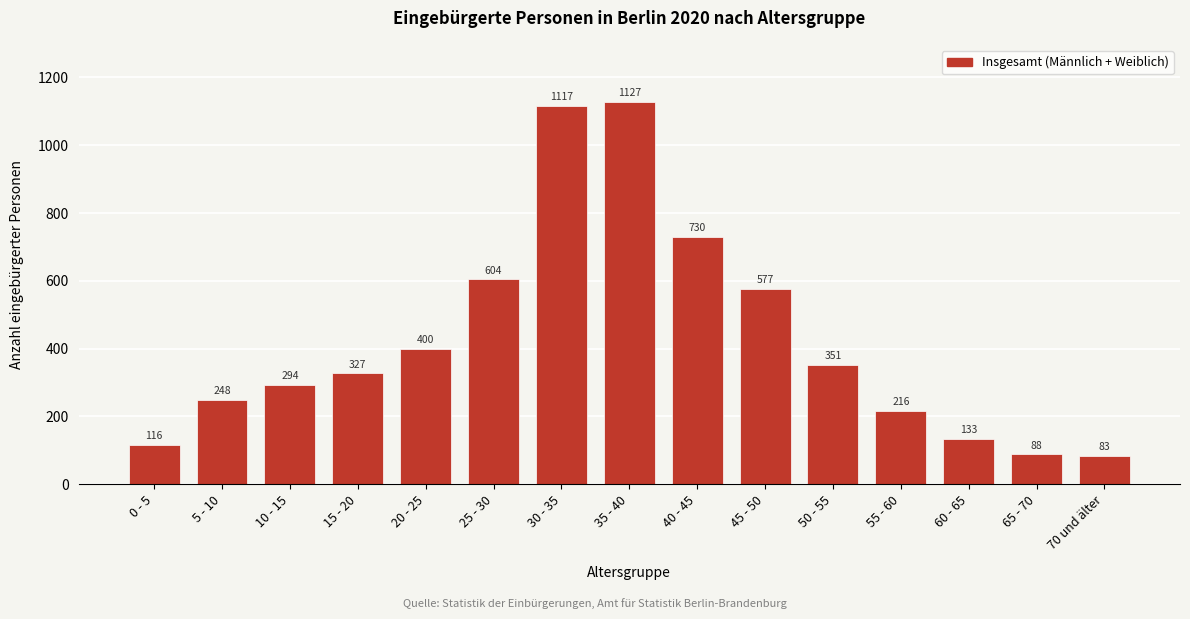

Reading left to right, list all the values displayed in this chart.

116	248	294	327	400	604	1117	1127	730	577	351	216	133	88	83